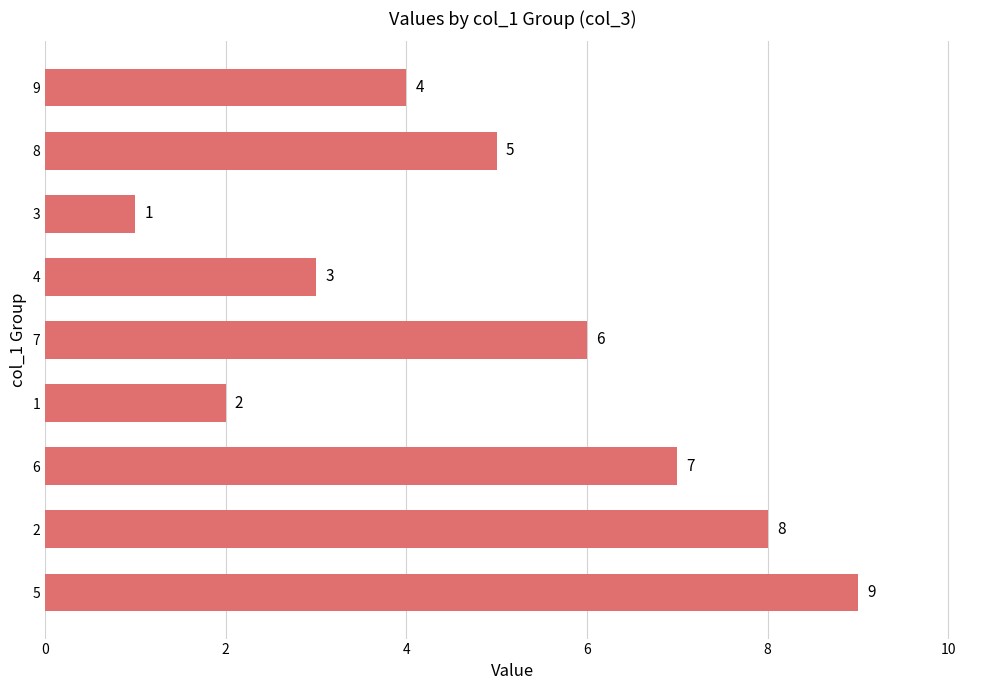

Reading bottom to top, transcribe all the data shown in this chart.

9	8	7	2	6	3	1	5	4